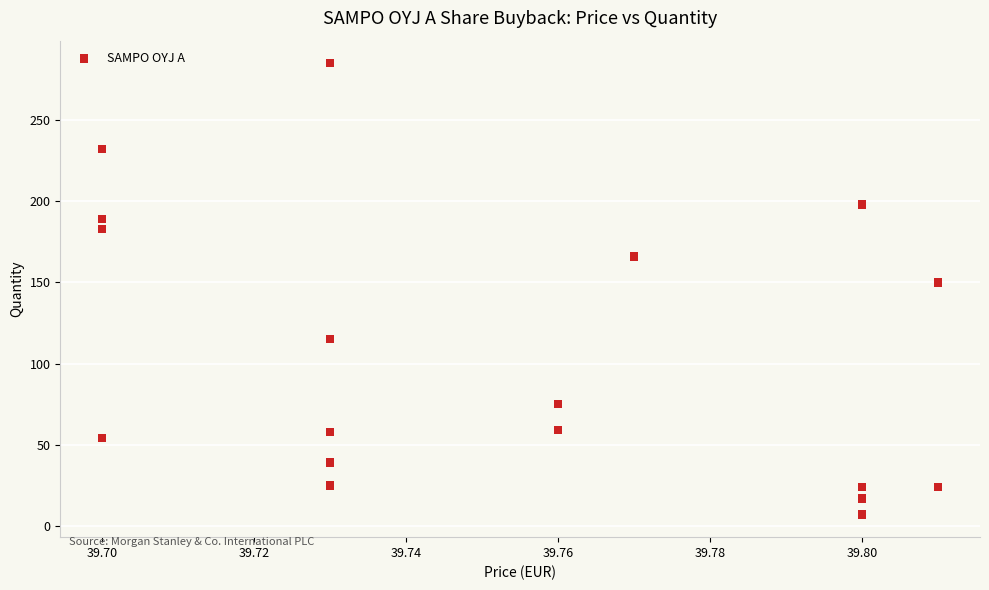

What Y value in the scatter plot is closest to 146?

150